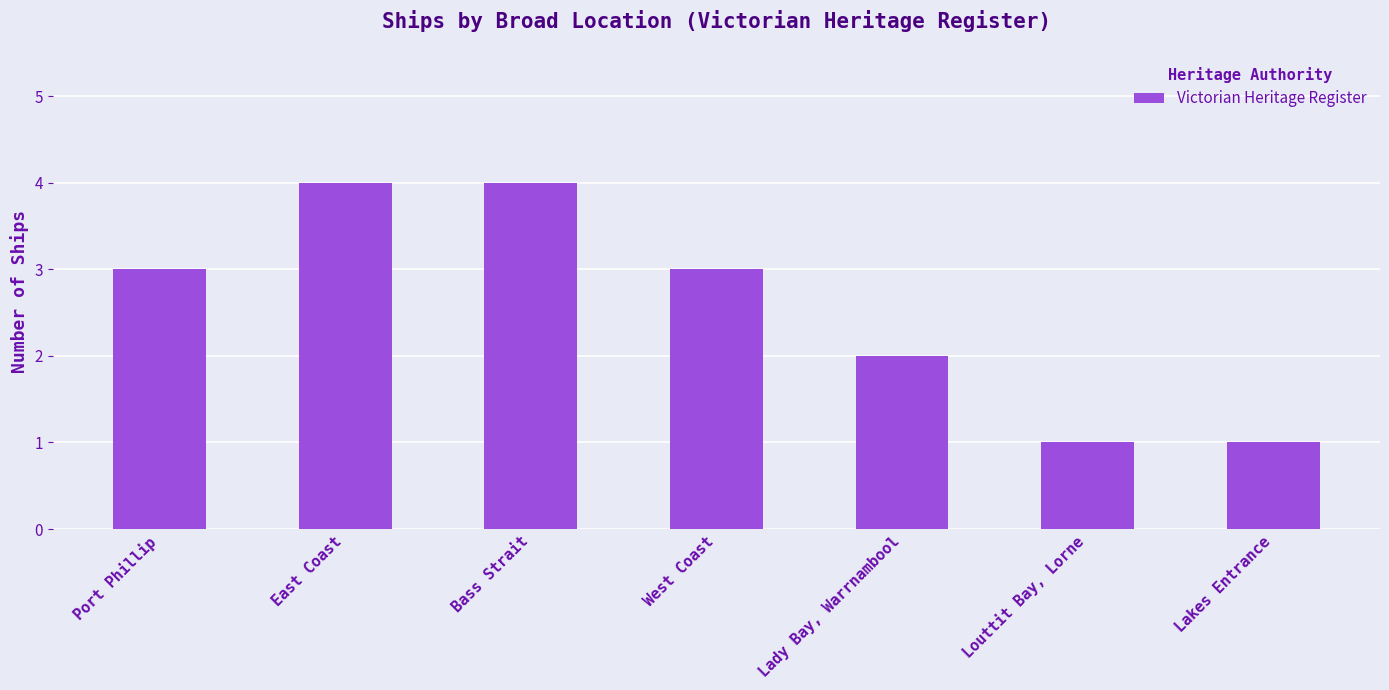

What is the maximum value shown in the chart?

4